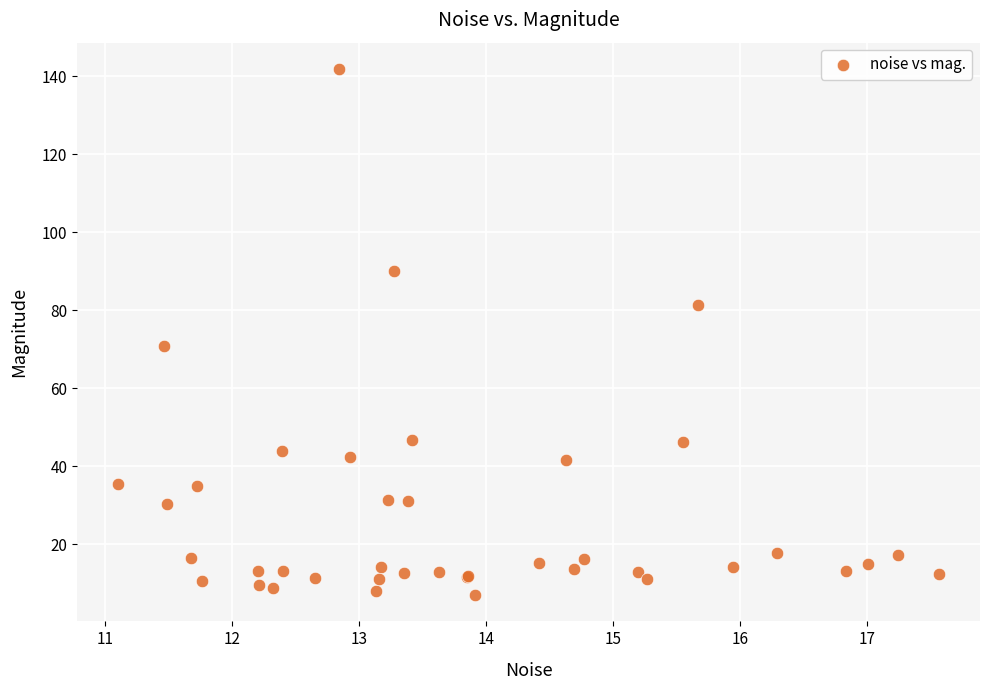

What Y value in the scatter plot is closest to 74?

70.8